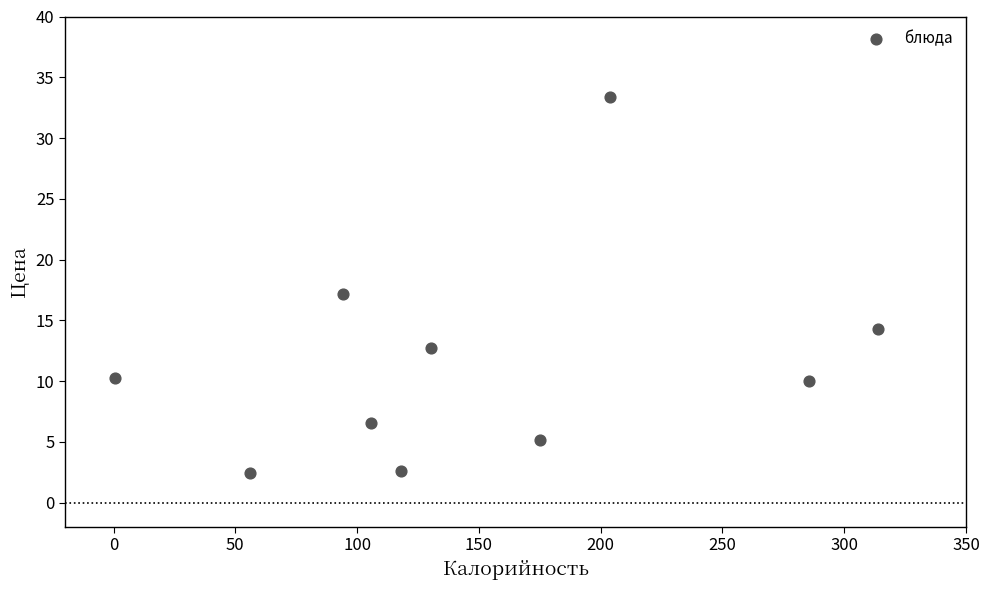

What is the range of X values (max minus min)?

313.5